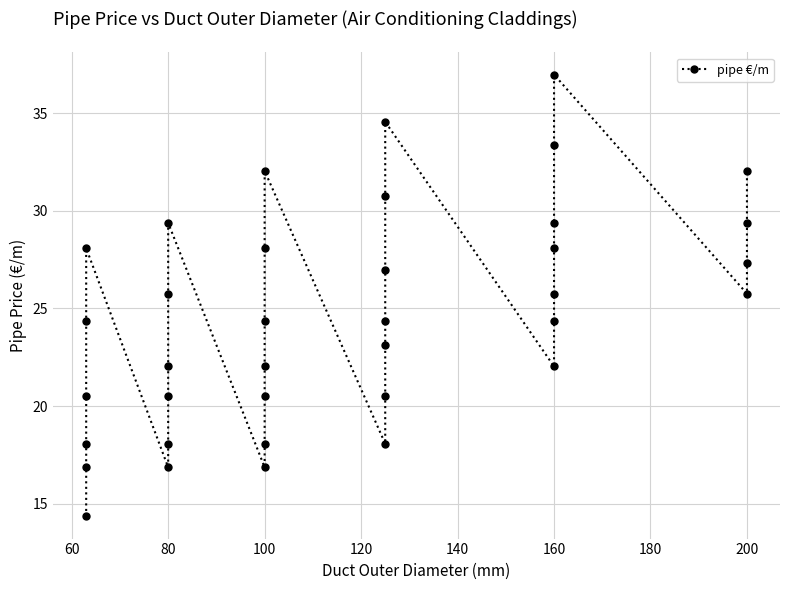

Reading left to right, extract all data points from this chart.

14.3	16.9	18.1	20.5	24.4	28.1	16.9	18.1	20.5	22.0	25.8	29.4	16.9	18.1	20.5	22.0	24.4	28.1	32.0	18.1	20.5	23.1	24.4	27.0	30.8	34.6	22.0	24.4	25.8	28.1	29.4	33.4	37.0	25.8	27.3	29.4	32.0